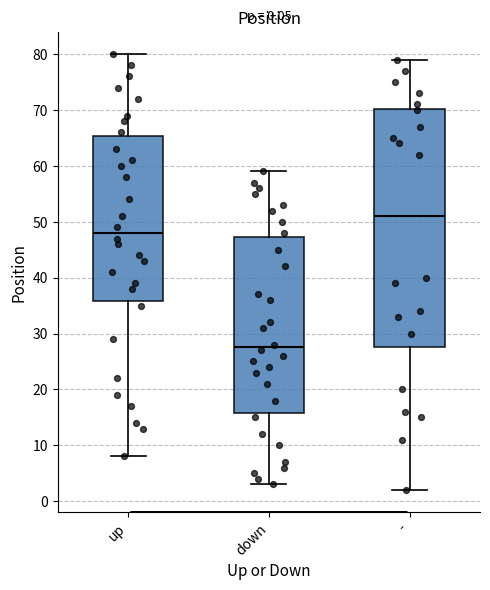

Comparing the boxes themselves (not the whiskers), which one is the tallest?

-